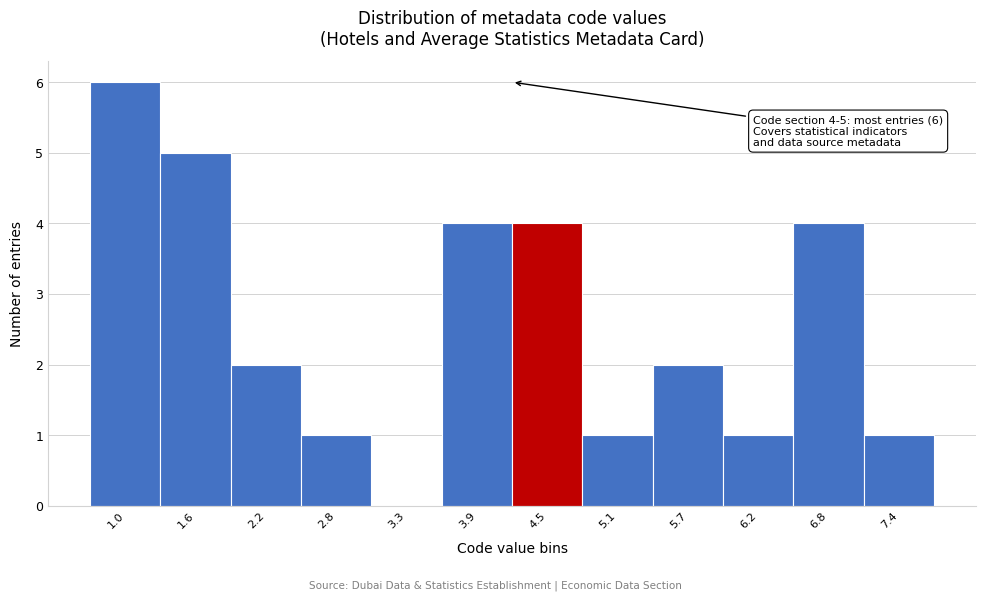

Reading right to left, what are all the values shown in this chart?

7.4=1	6.8=4	6.2=1	5.7=2	5.1=1	4.5=4	3.9=4	3.3=0	2.8=1	2.2=2	1.6=5	1.0=6